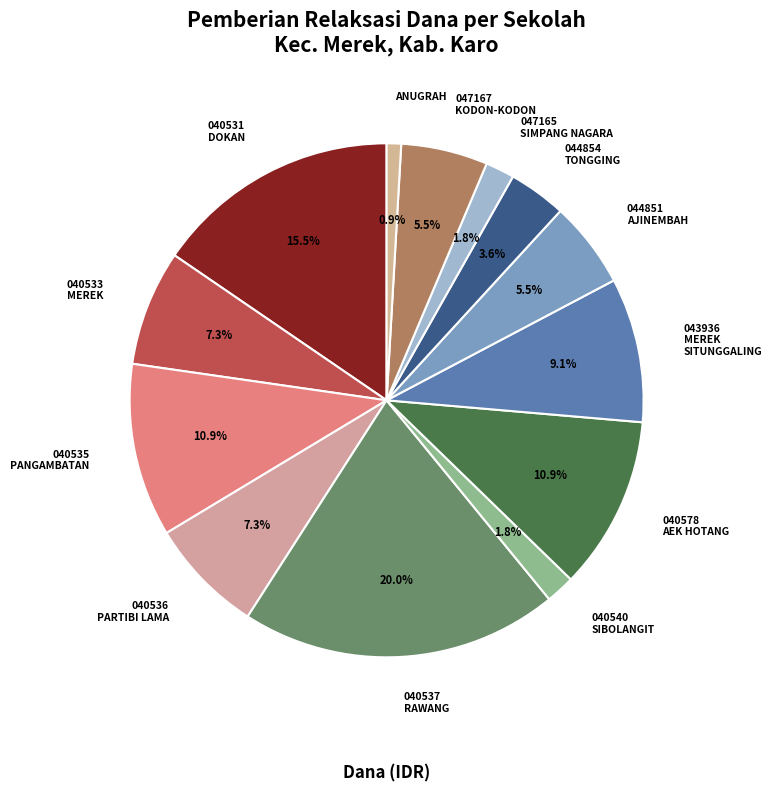

How many segments does this pie chart have?

13